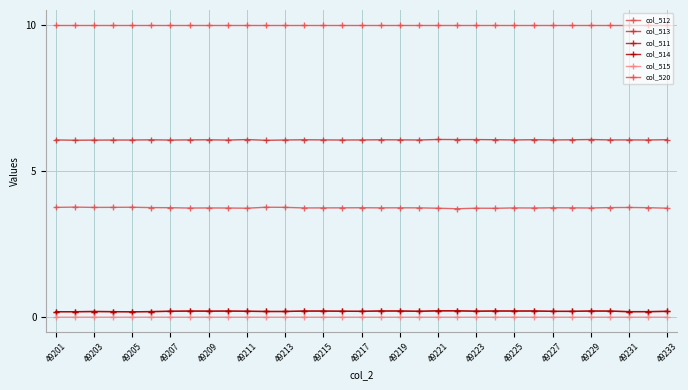

How many data points does each series have?

33